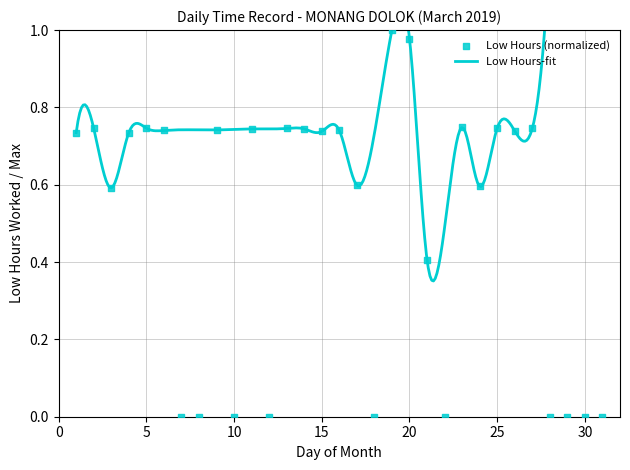

What is the change in value from 11 to 17?

-0.1